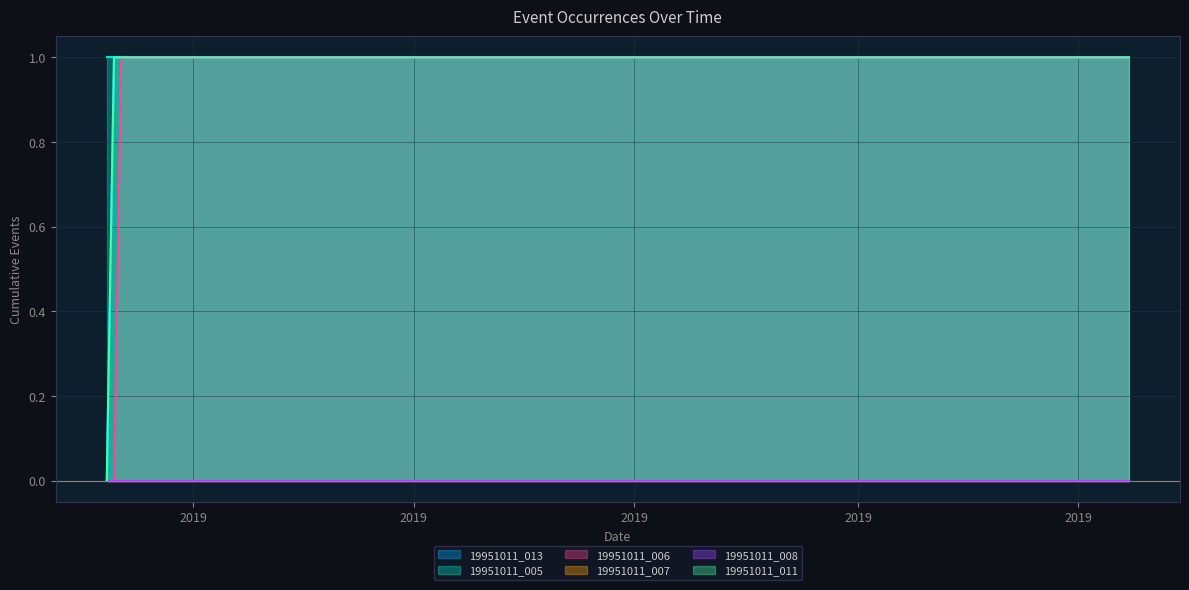

True or false: 19951011_007 has more than 2 points higher than both neighbors.

False